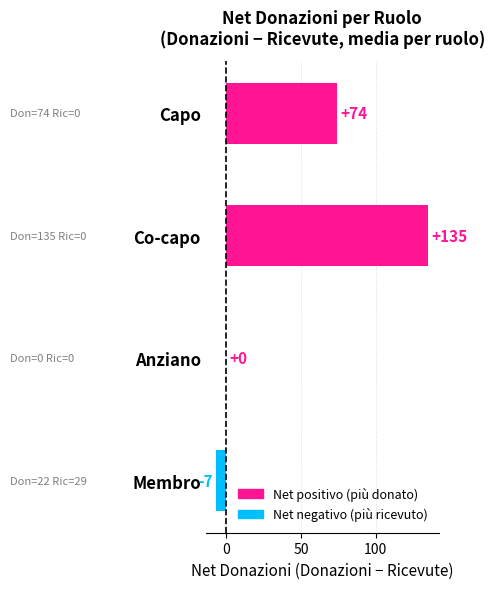

At which label is the value closest to 64?

Capo